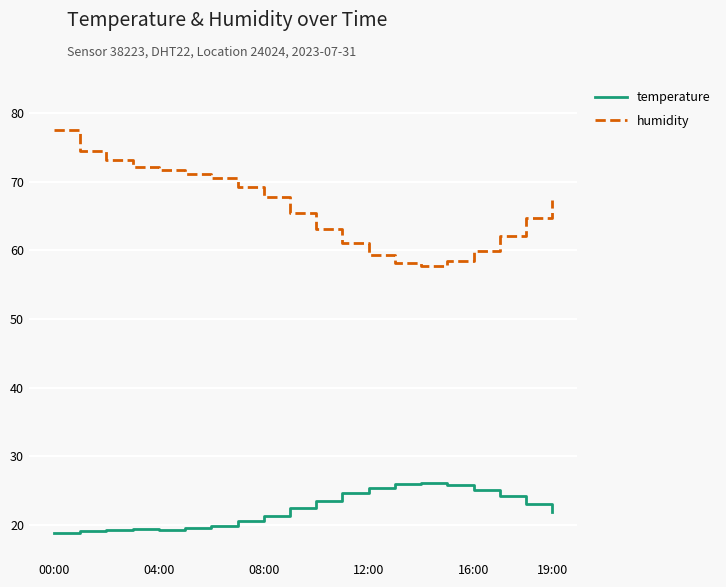

Which series has the largest total across all categories?

humidity